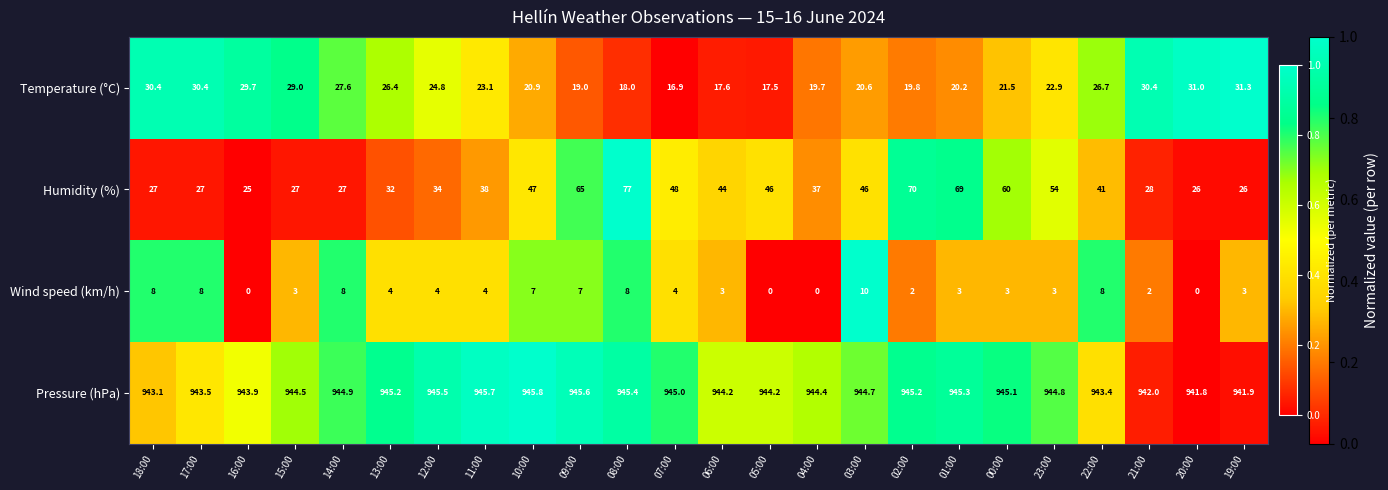

Which category has the highest value across all series?

10:00